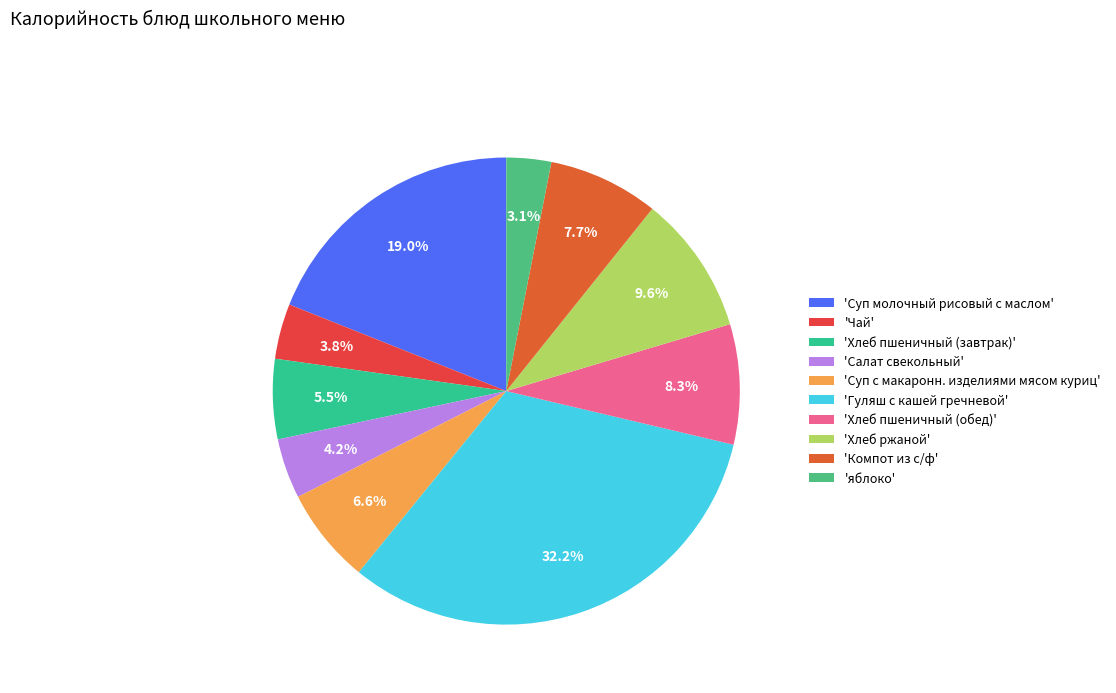

Does any single category account for the majority?

No